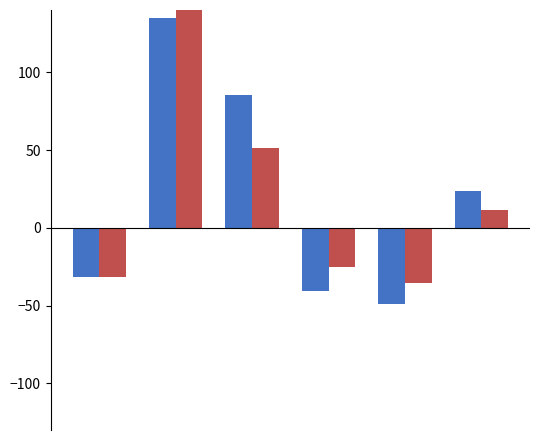

What are all the series names shown in the legend?

Total Centerline Miles, Total Lane Miles